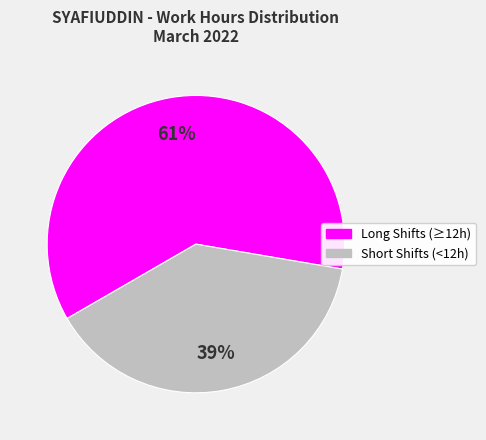

To the nearest percent, what is the difference between the largest and smallest slice percentages?

22%